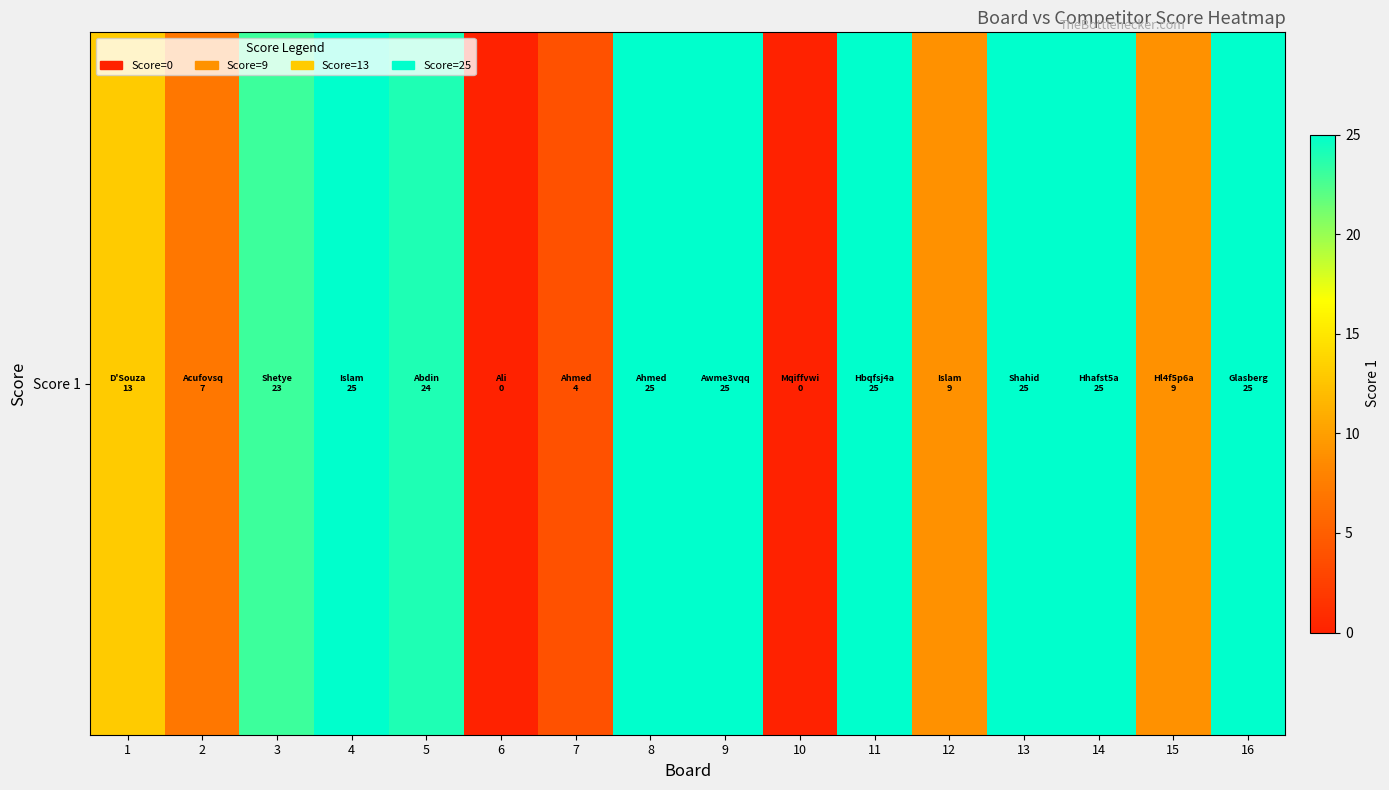

Between 14 and 15, which is larger?

14